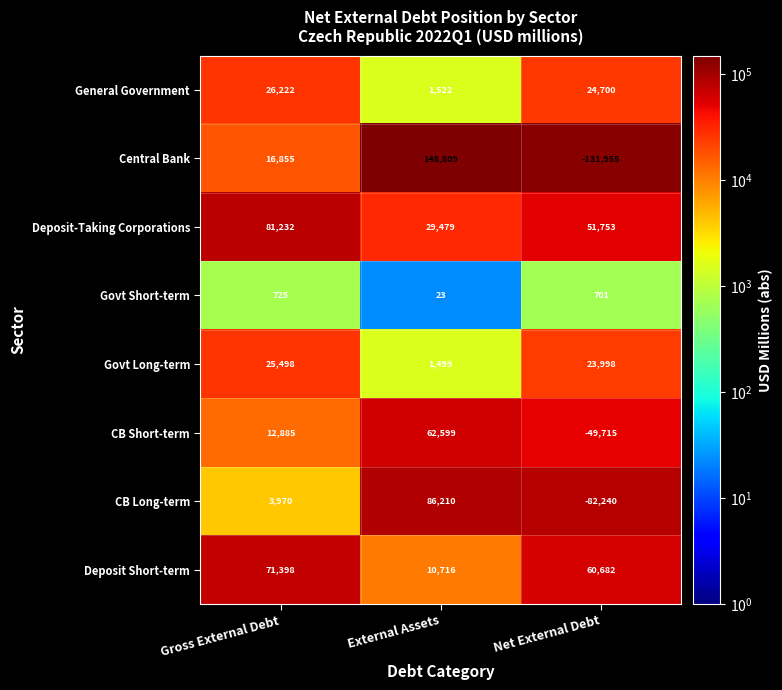

The General Government series shows 1033 at External Assets. True or false?

False